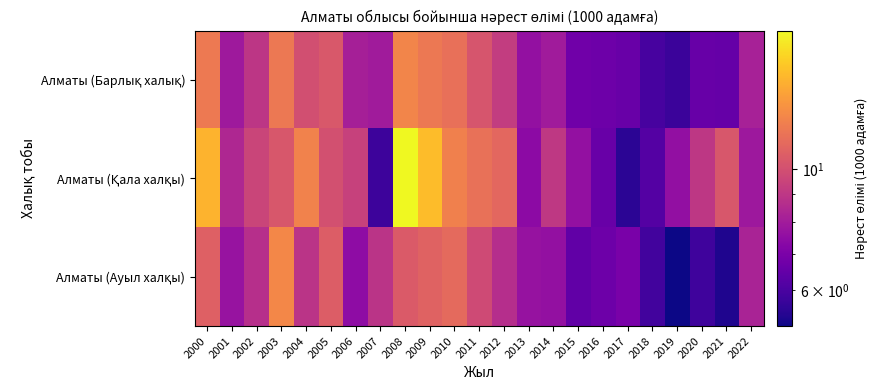

Which series has the largest range (max minus min)?

Алматы (Қала халқы)